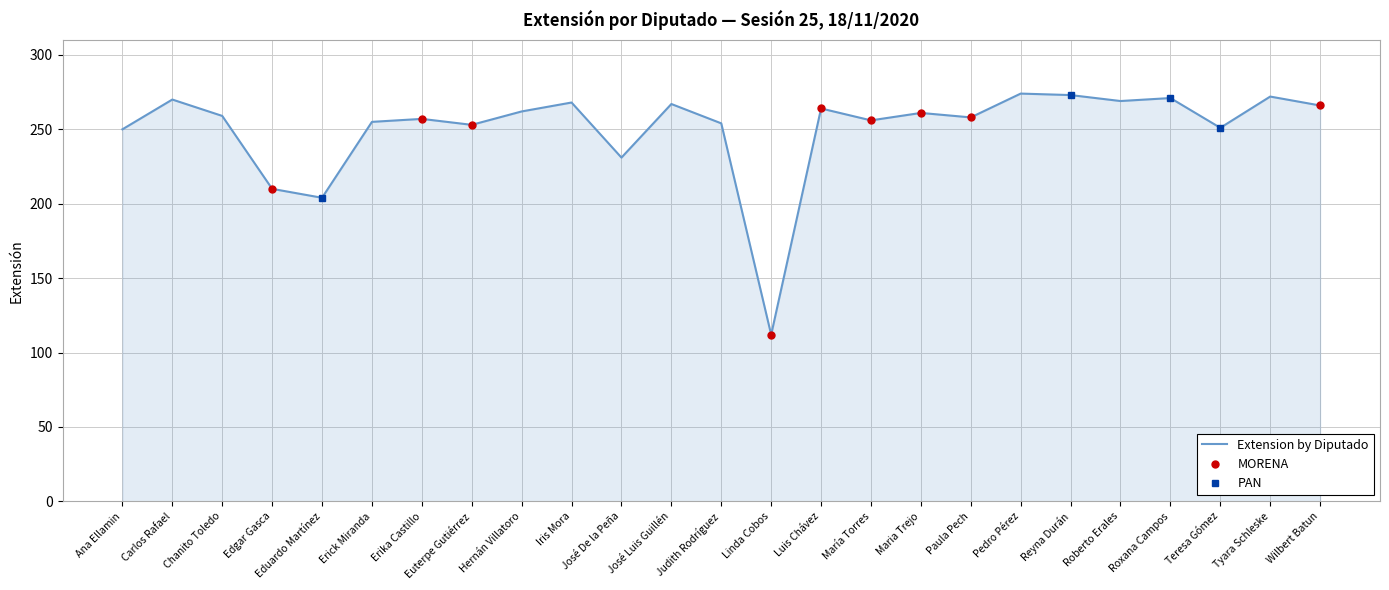

What is the label of the 15th point from the right?

José De la Peña